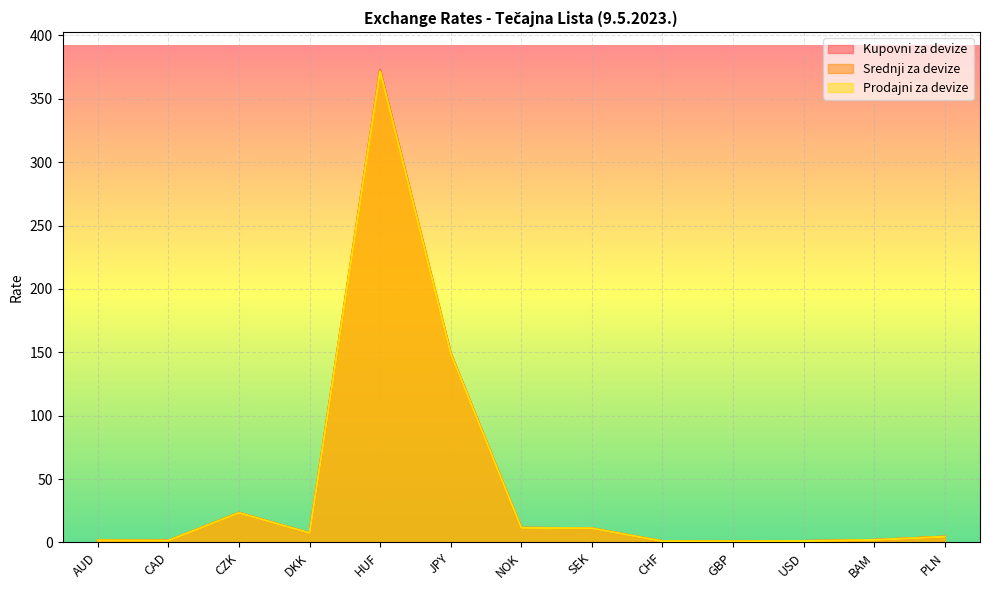

In Prodajni za devize, how many points are lower than both neighbors (excluding endpoints)?

3